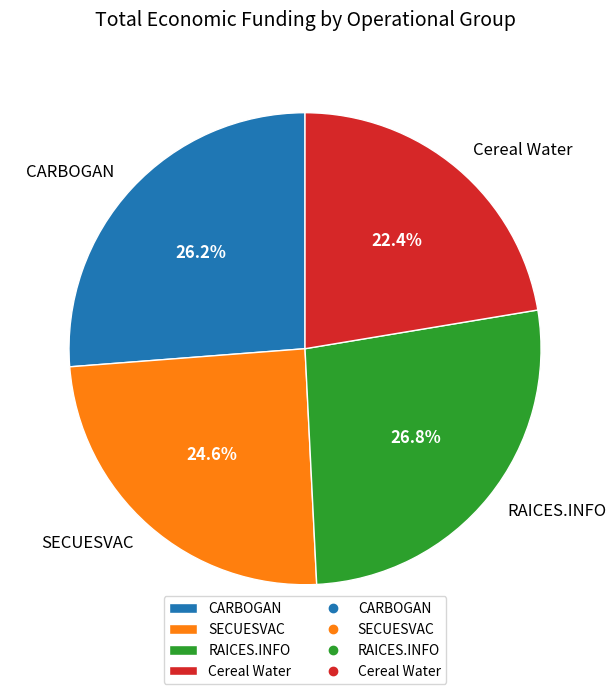

What is the ratio of the value at Cereal Water to the value at CARBOGAN?

0.9